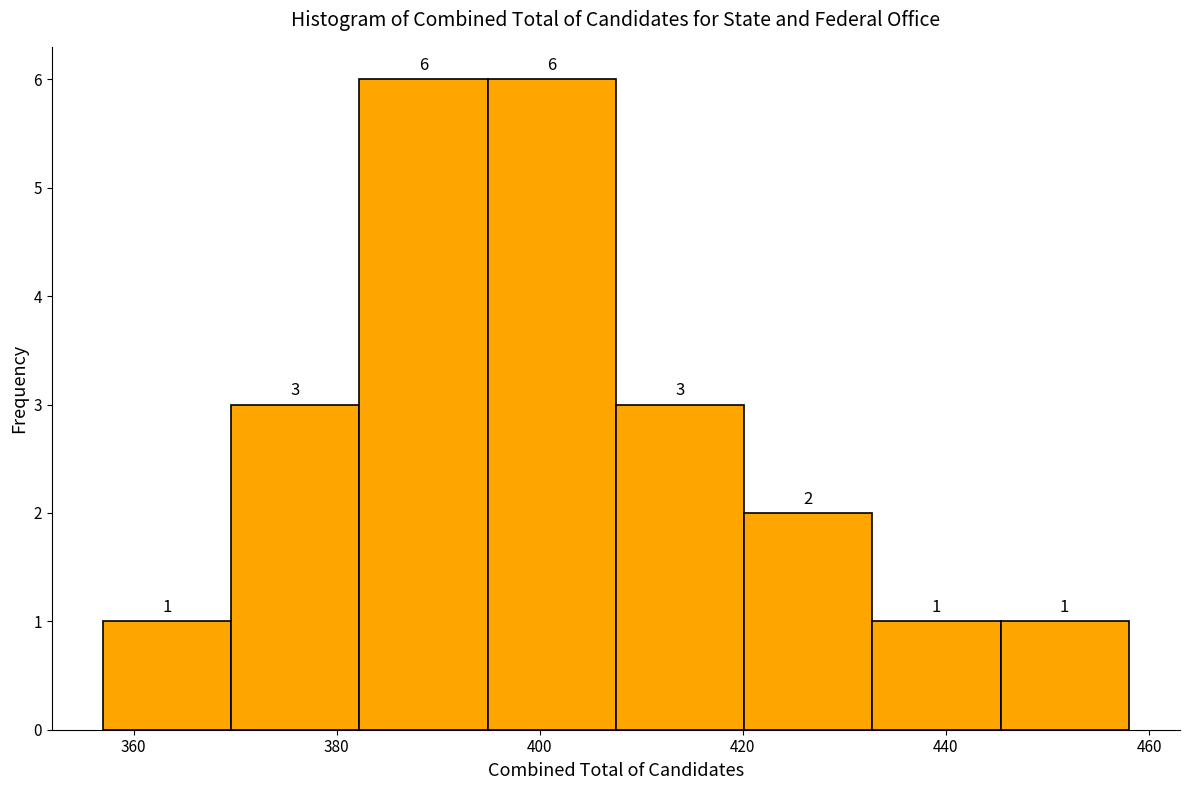

How tall is the bar that spans 358 to 370 on the x-axis? The bar edges are not printed on the chart, so give them approximately, as read against the axis.

1